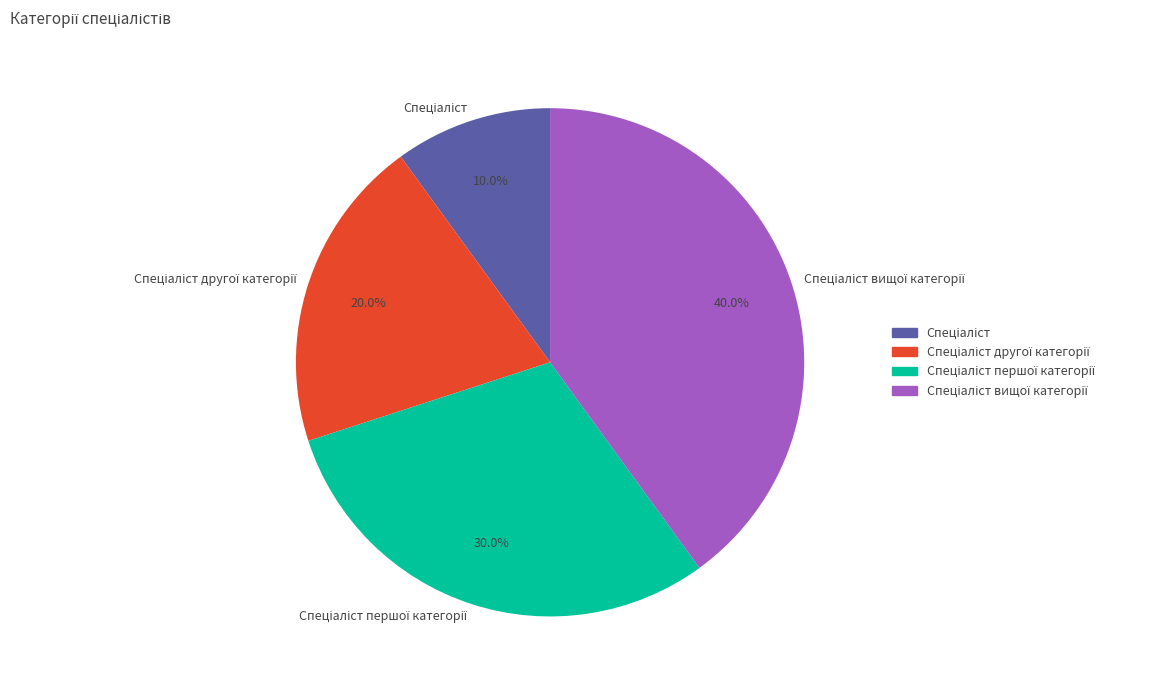

Is there a majority slice in this chart?

No